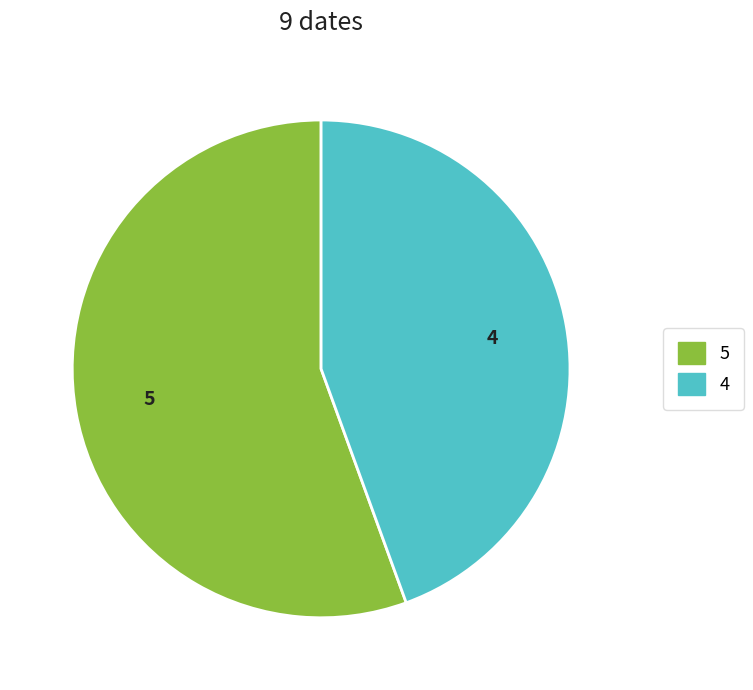

Does any single category account for the majority?

Yes